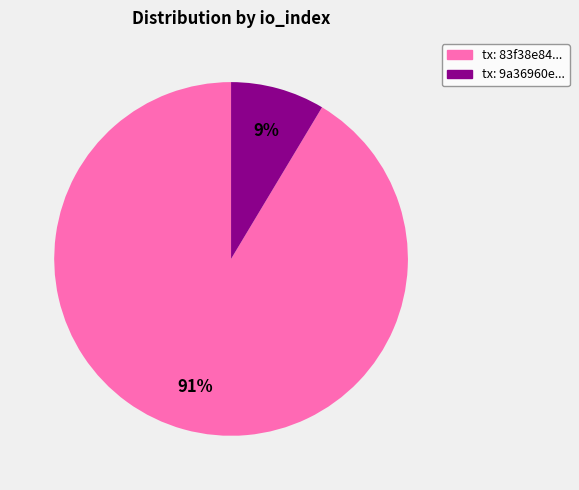

Which has a higher value, tx: 9a36960e... or tx: 83f38e84...?

tx: 83f38e84...